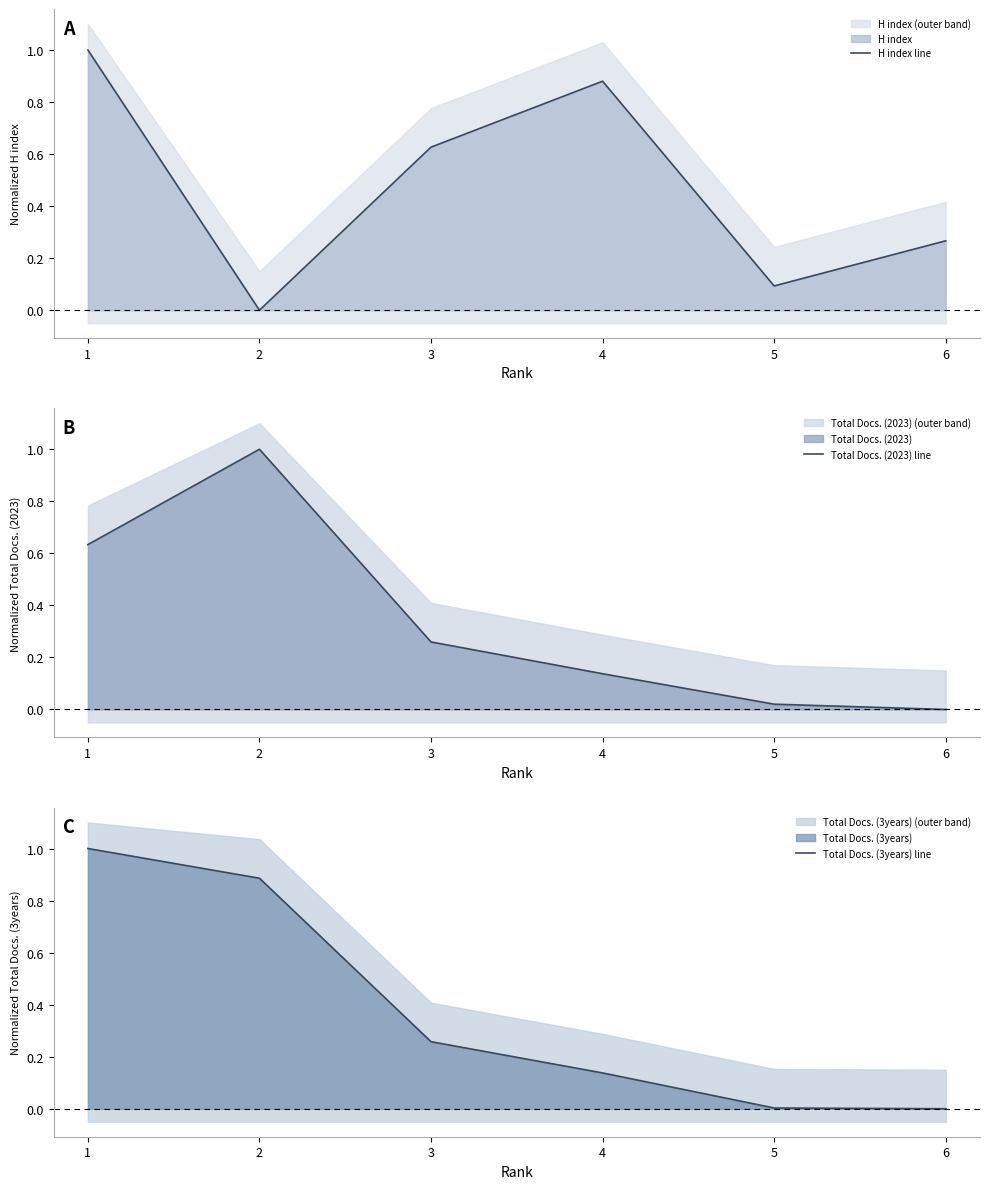

Which category has the highest value in the Total Docs. (3years) line series?

1